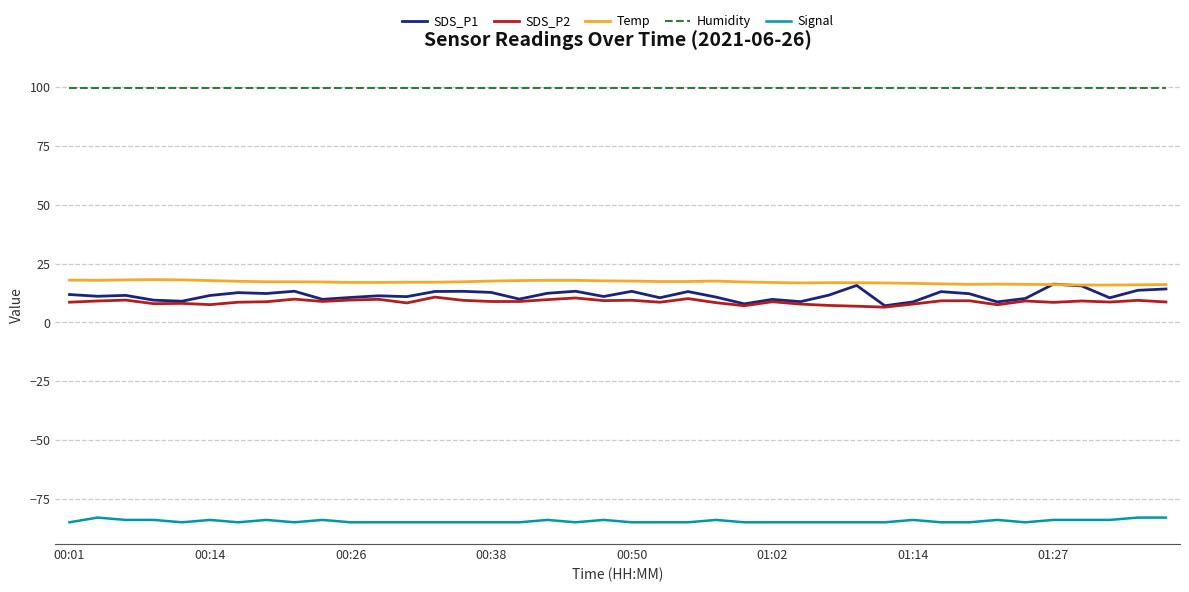

Which series has the largest range (max minus min)?

SDS_P1